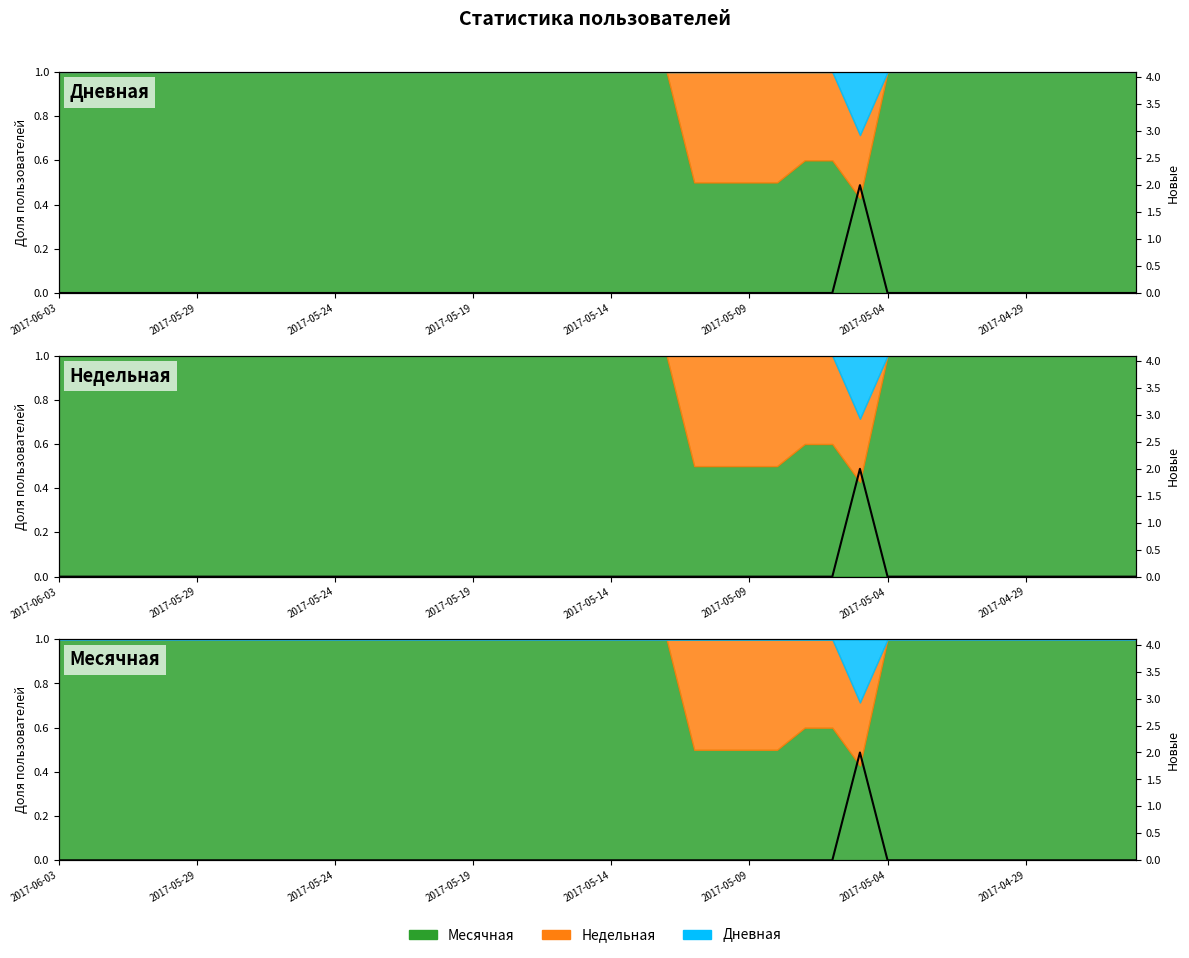

The value at 24 is 0. True or false?

True